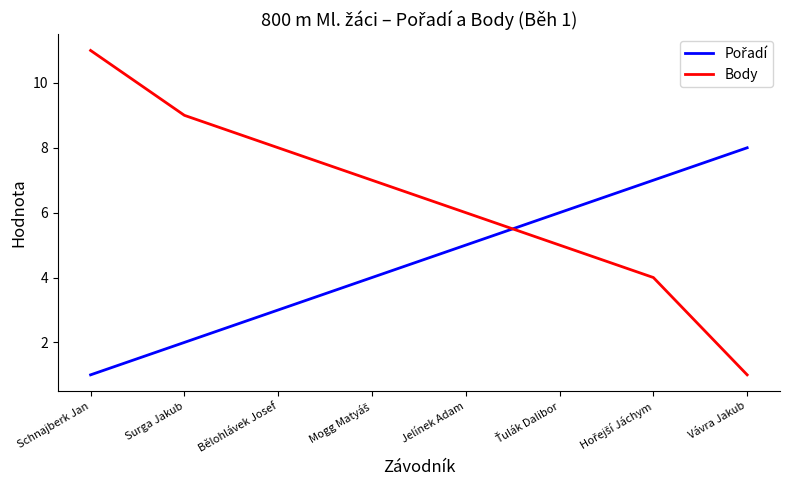

What is the difference between the maximum and minimum values in the Body series?

10